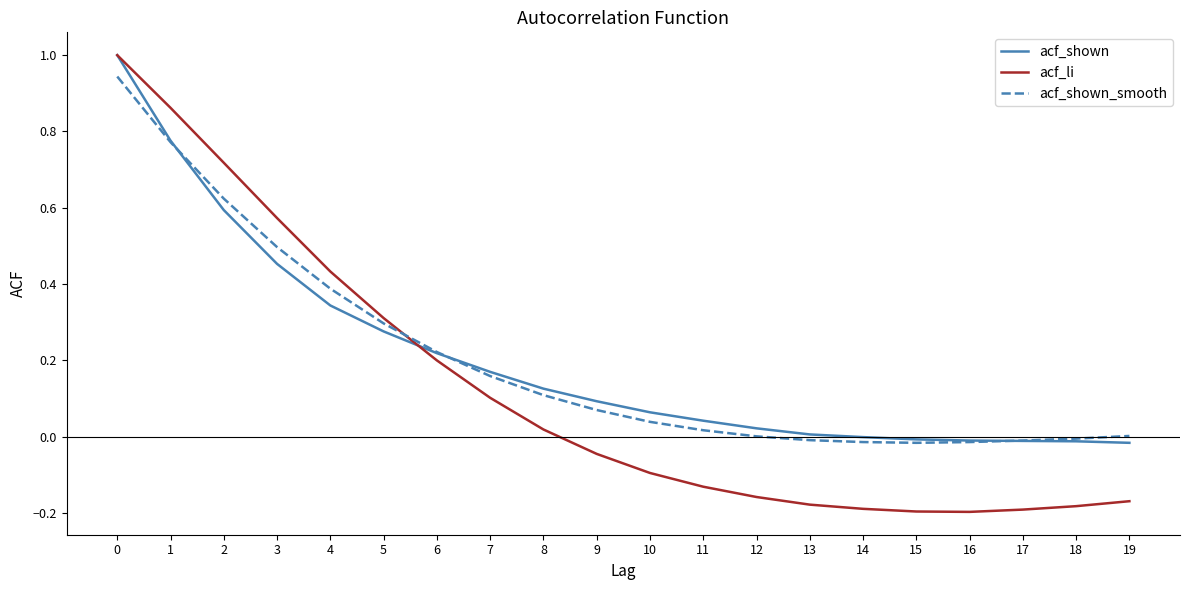

How many series are shown in this chart?

3